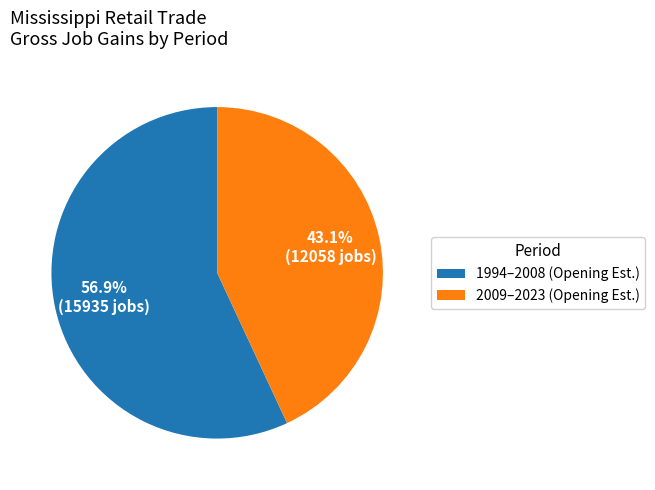

Between 1994–2008 (Opening Est.) and 2009–2023 (Opening Est.), which is larger?

1994–2008 (Opening Est.)